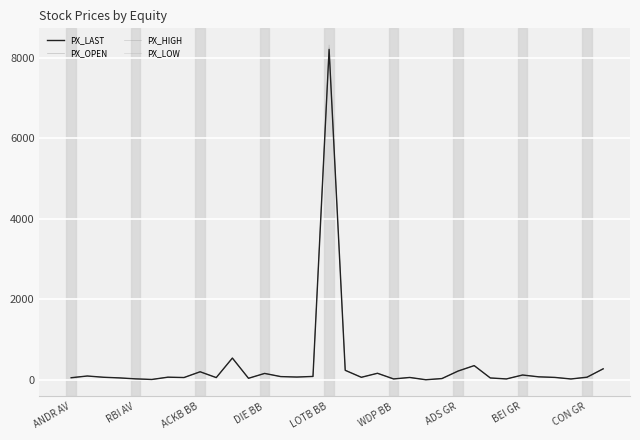

Rank the series by their average value, from highest to lowest.

PX_HIGH, PX_OPEN, PX_LAST, PX_LOW